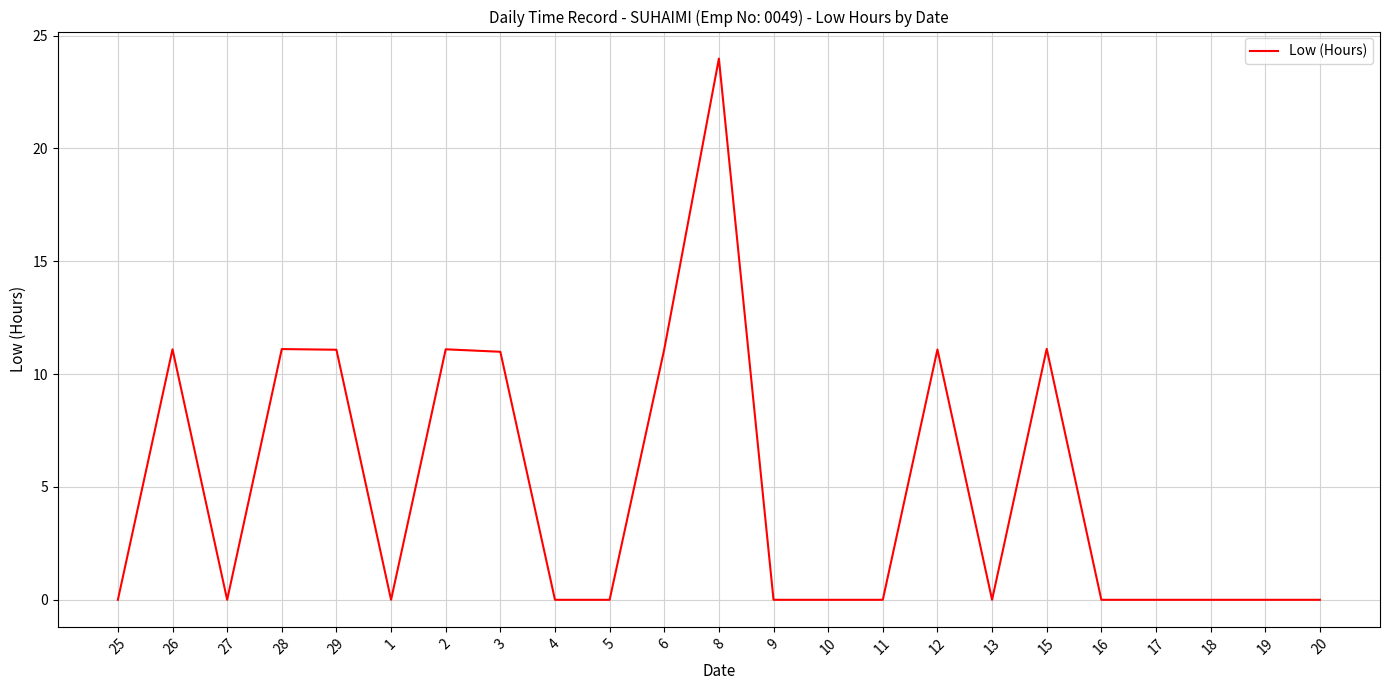

The value at 17 is 0.0. True or false?

True